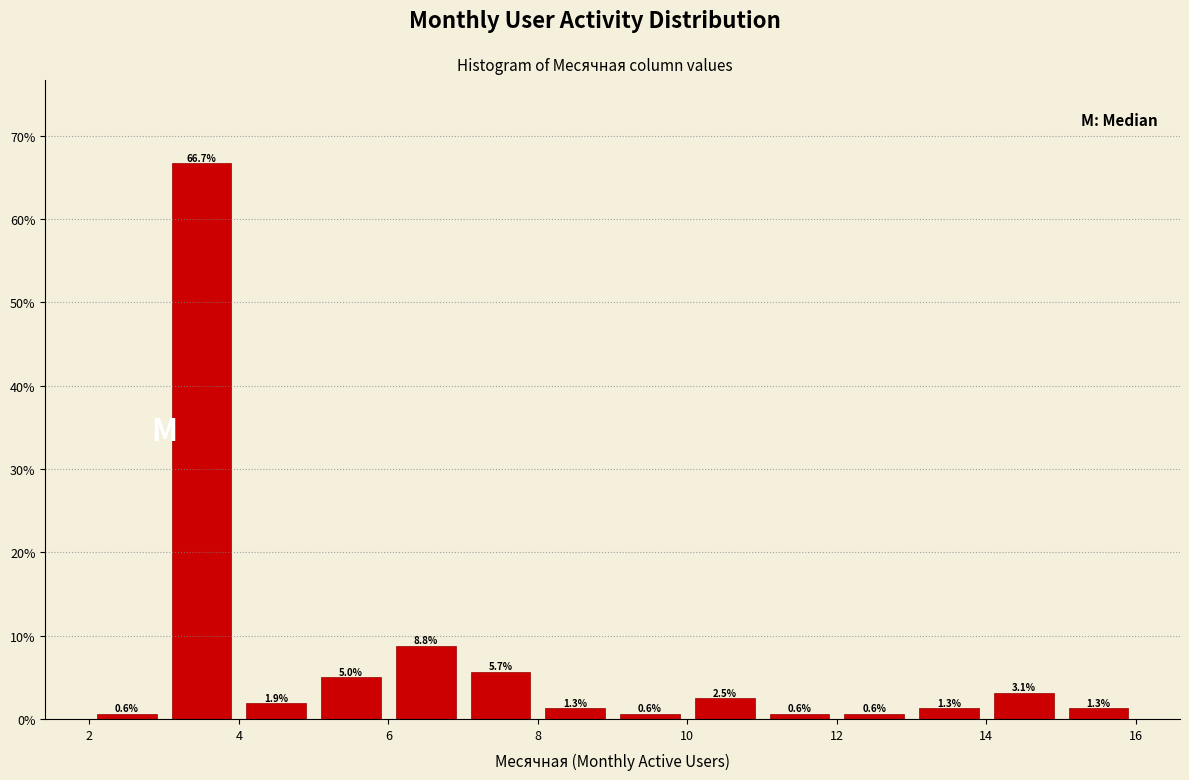

Reading left to right, transcribe this chart: for each bar, give the range it covers on the x-axis and its height.

2 to 3: 0.6
3 to 4: 66.7
4 to 5: 1.9
5 to 6: 5.0
6 to 7: 8.8
7 to 8: 5.7
8 to 9: 1.3
9 to 10: 0.6
10 to 11: 2.5
11 to 12: 0.6
12 to 13: 0.6
13 to 14: 1.3
14 to 15: 3.1
15 to 16: 1.3